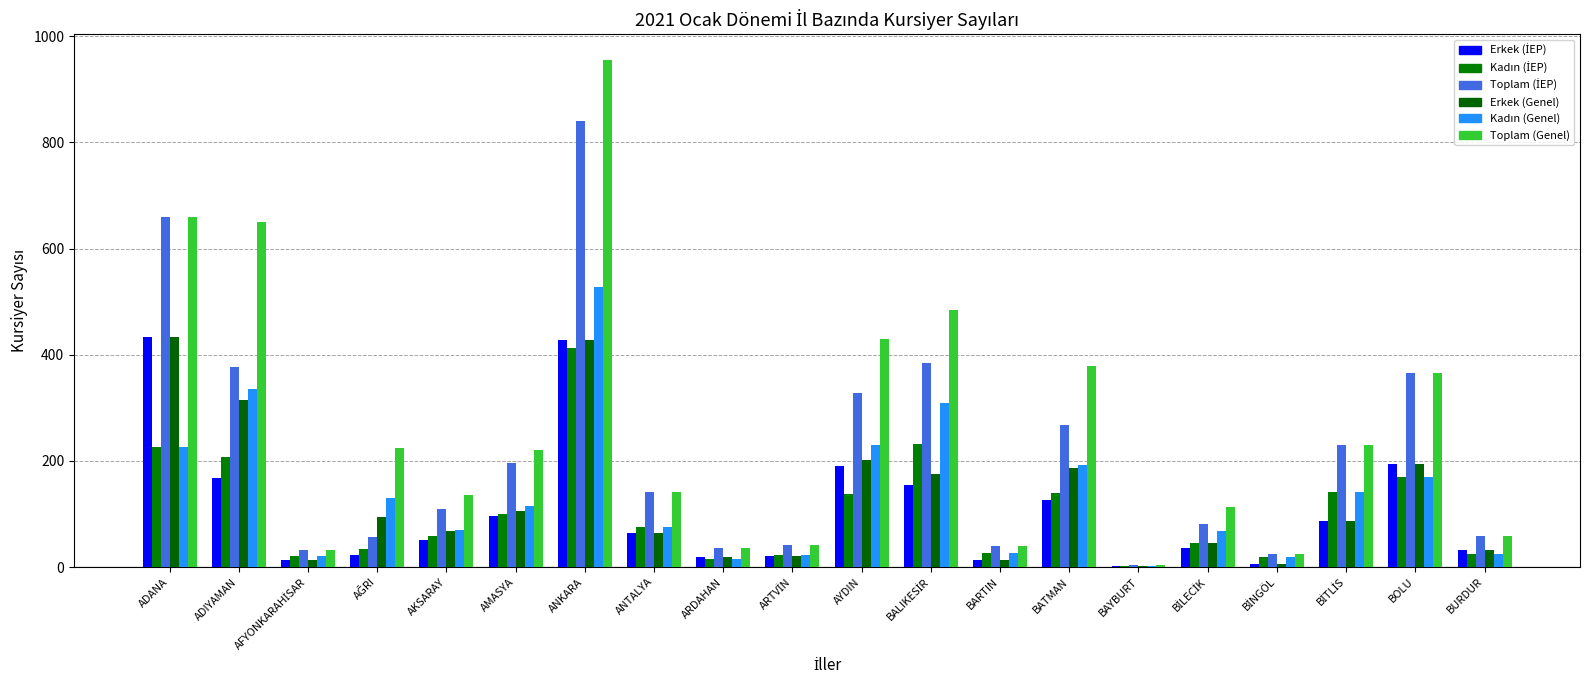

Between BARTIN and BURDUR, which series saw the biggest shift?

Erkek (İEP)